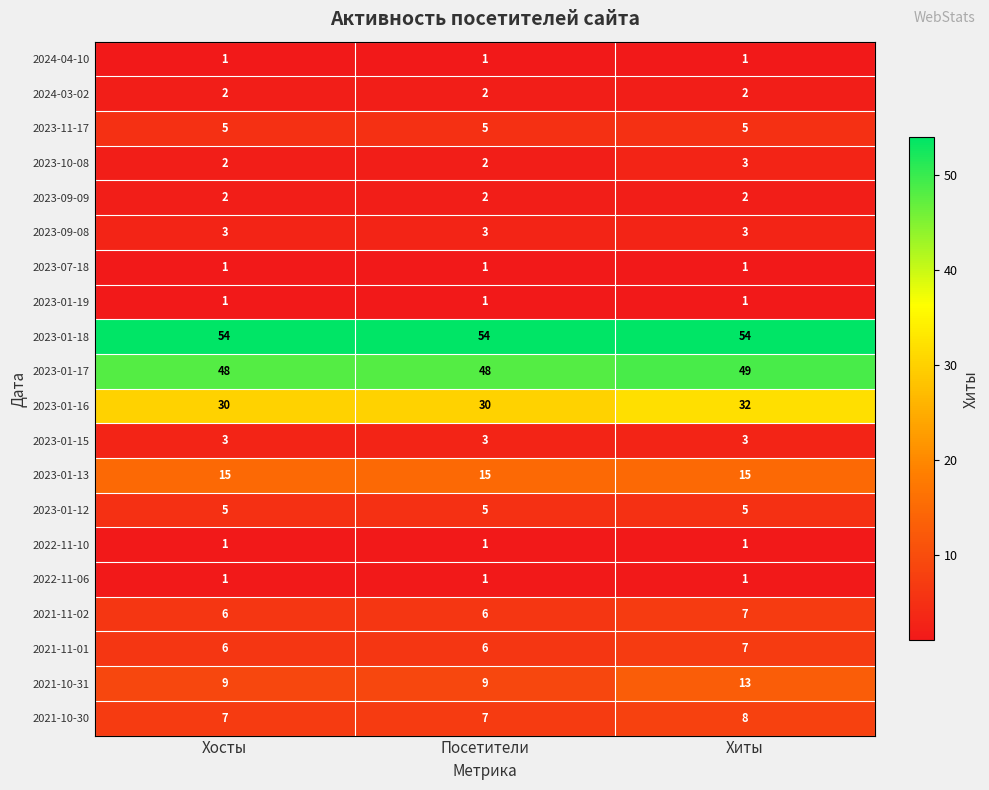

Is it true that 2021-11-01 equals 7 at Хиты?

True